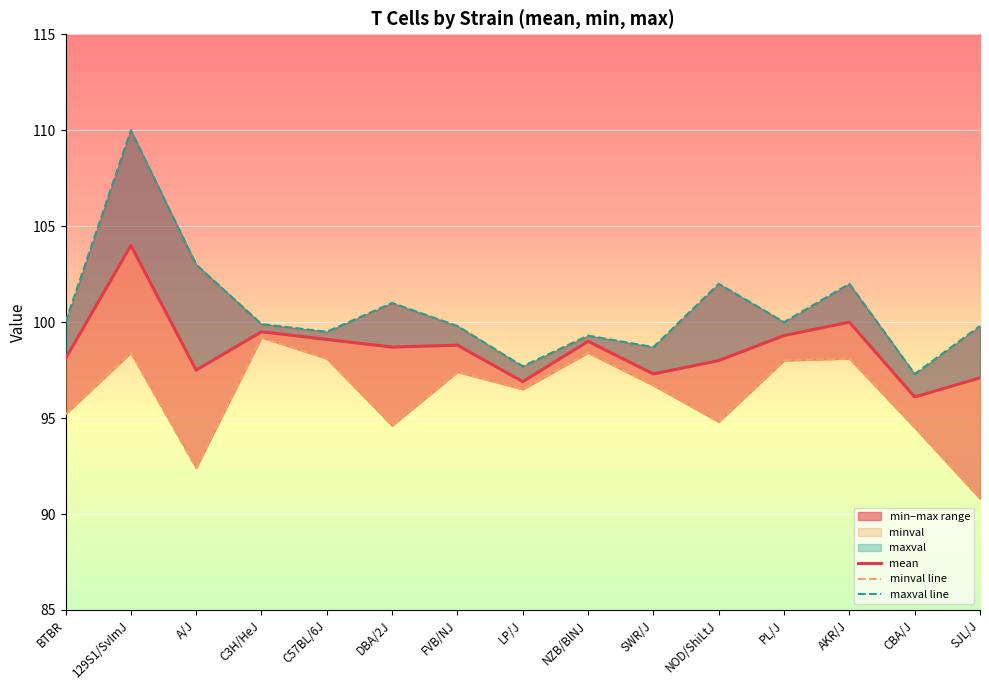

What is the smallest value displayed?

90.8